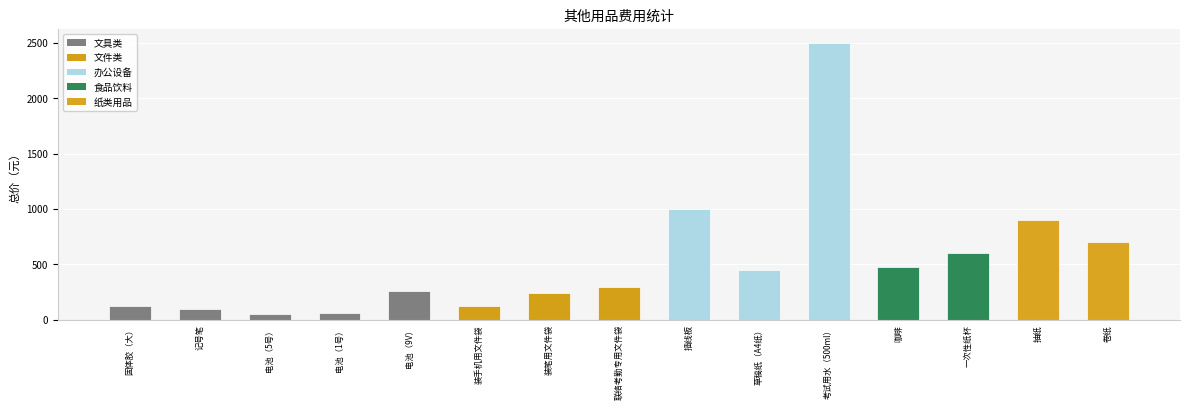

How many bars are there in total?

15